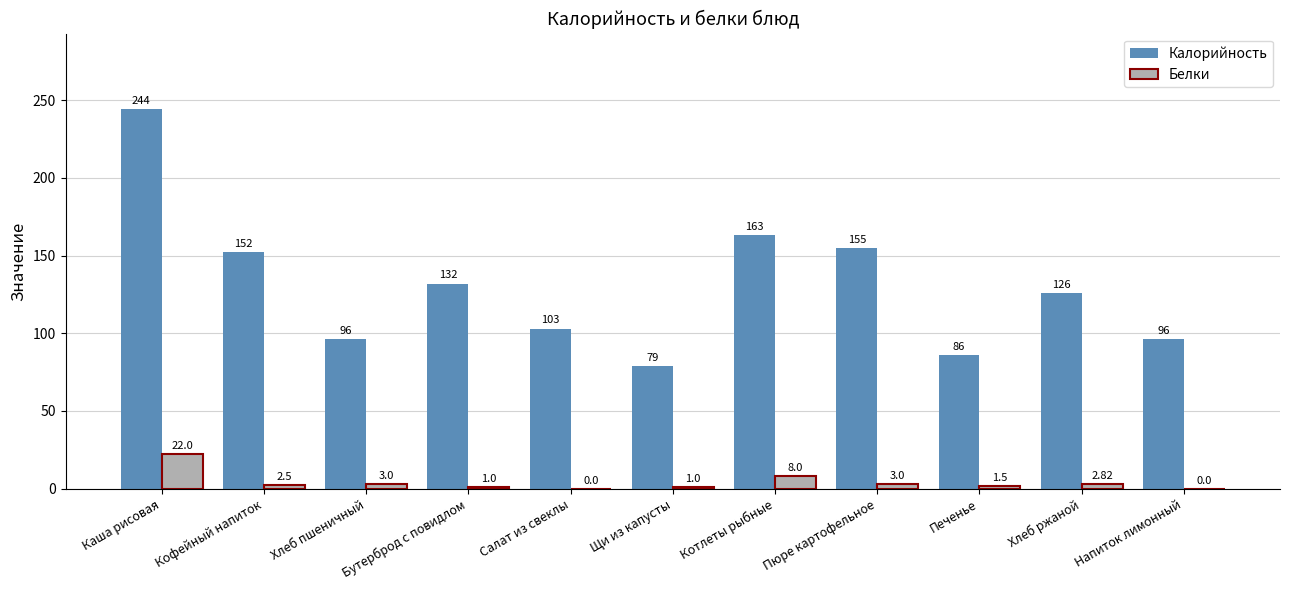

At which category is the sum across all series the highest?

Каша рисовая